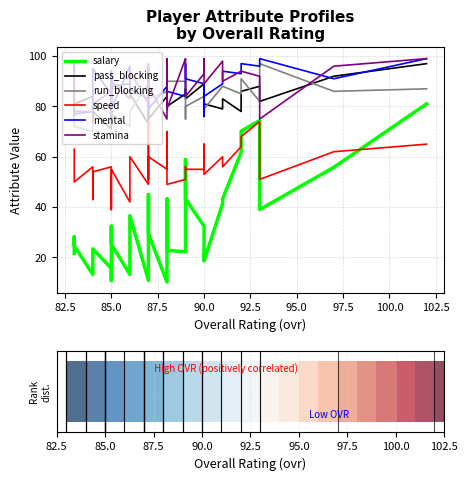

Is it true that run_blocking equals 131.7 at 14?

False